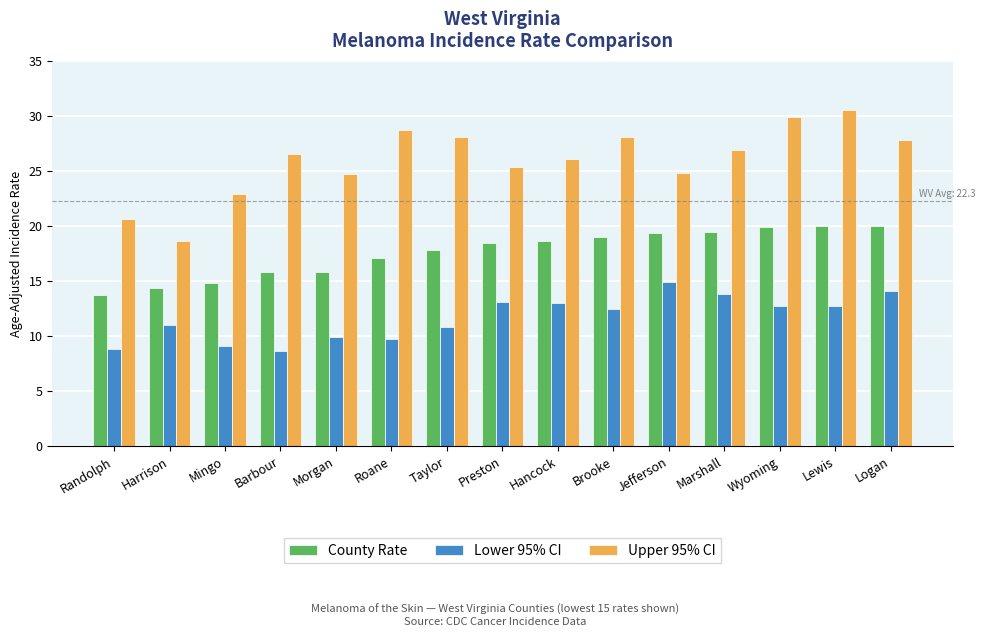

Rank the series by their maximum value, from lowest to highest.

Lower 95% CI, County Rate, Upper 95% CI